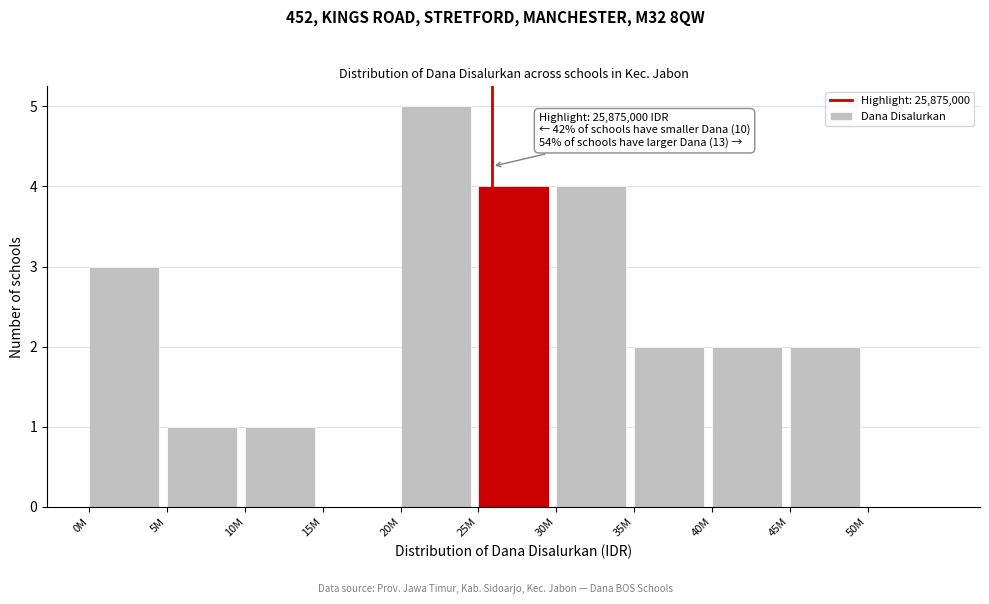

Reading right to left, transcribe all the data shown in this chart.

50M=0	45M=2	40M=2	35M=2	30M=4	25M=4	20M=5	15M=0	10M=1	5M=1	0M=3